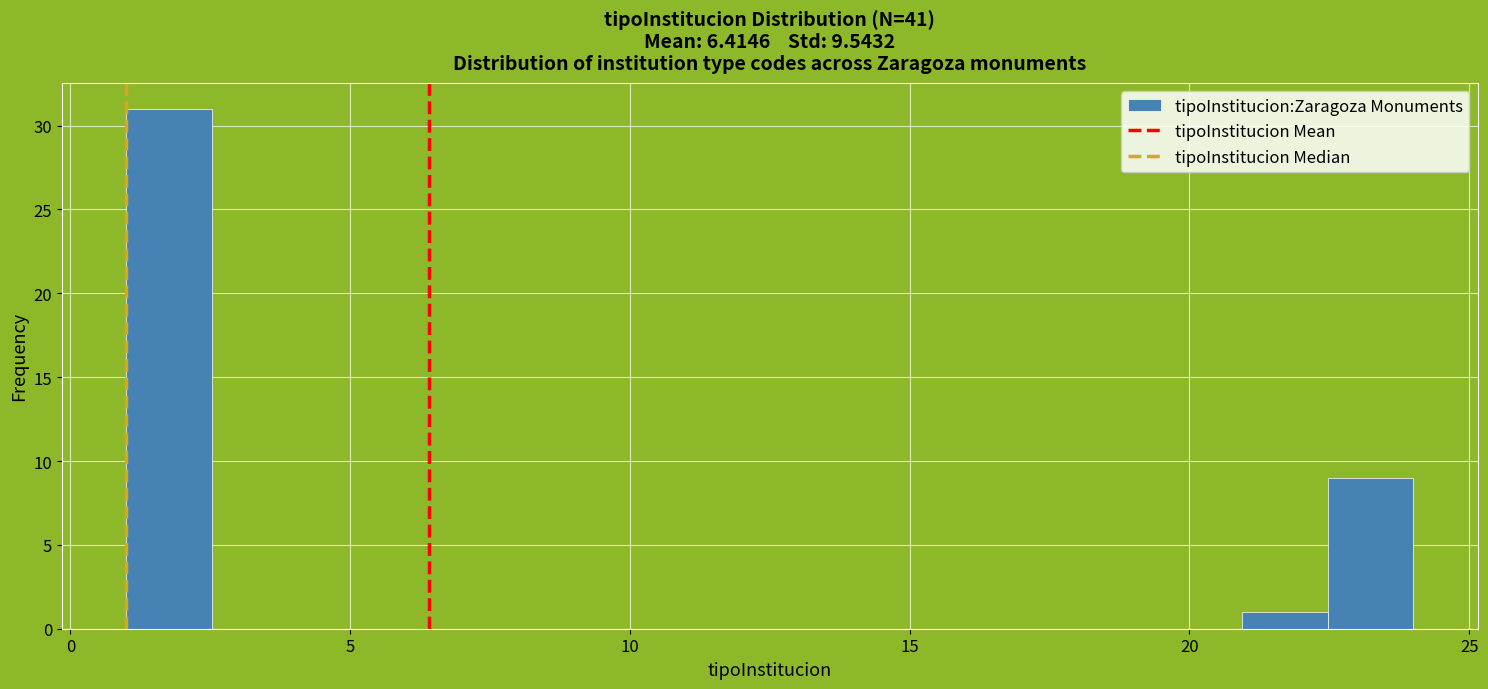

Read against the x-axis, roughly where is the centre of the tallest bar?

2.0